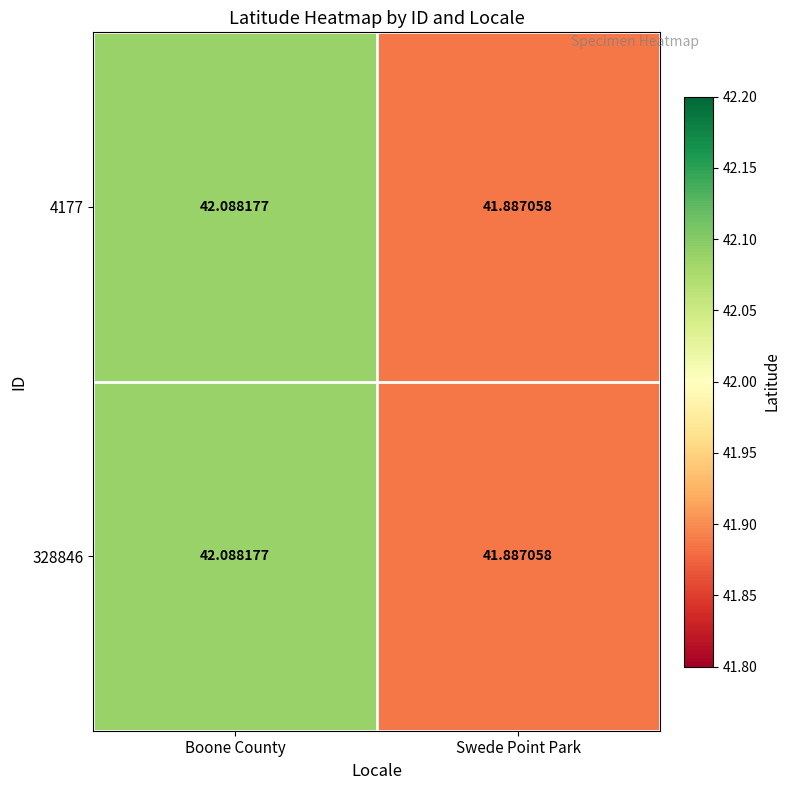

At which category is the sum across all series the highest?

Boone County